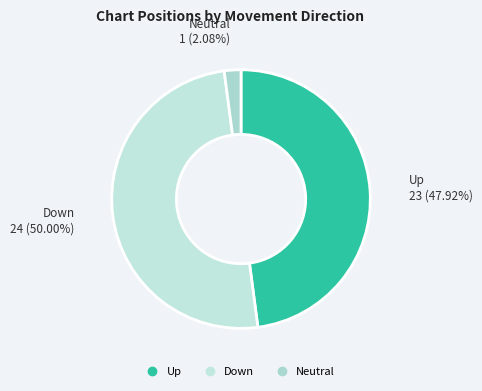

How many segments does this pie chart have?

3